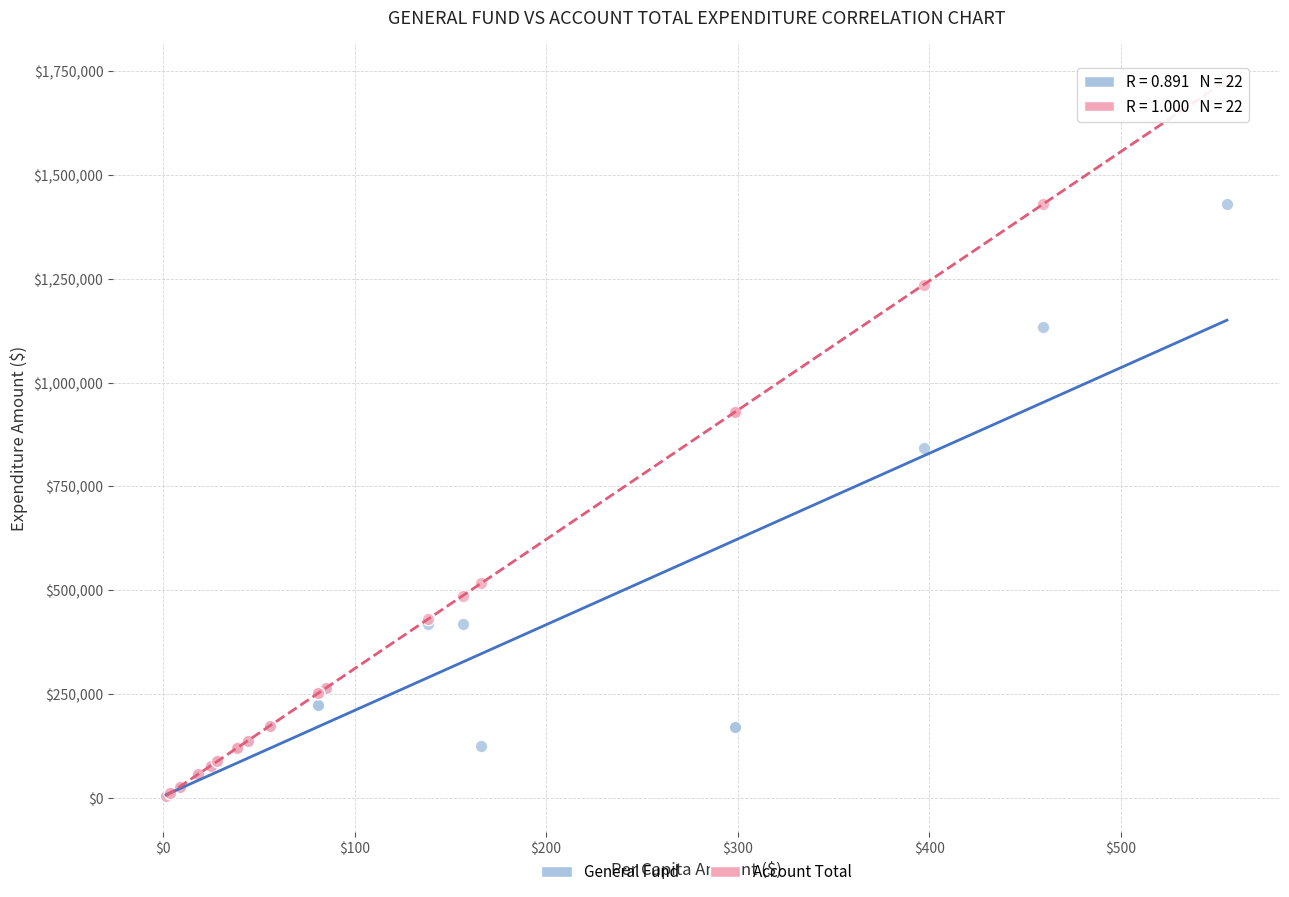

In the General Fund series, what Y value is closest to 717870?

843249